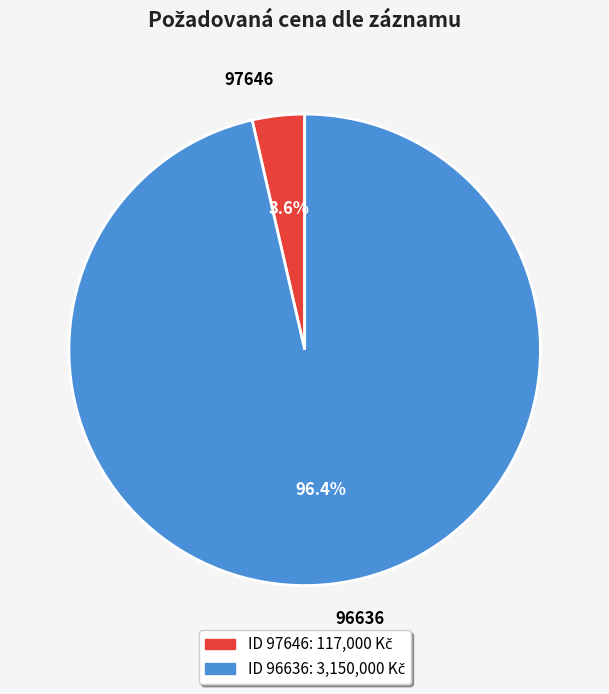

Between 97646 and 96636, which is larger?

96636